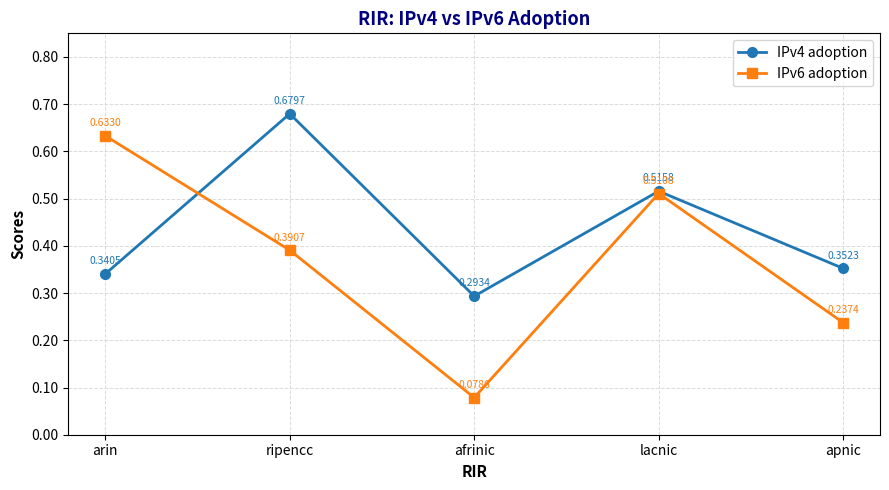

Which series has the widest spread of values?

IPv6 adoption